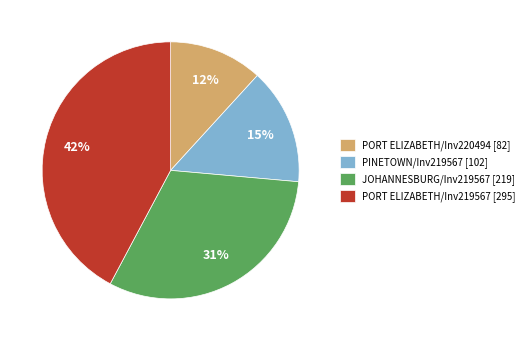

Between PINETOWN/Inv219567 [102] and PORT ELIZABETH/Inv219567 [295], which is larger?

PORT ELIZABETH/Inv219567 [295]